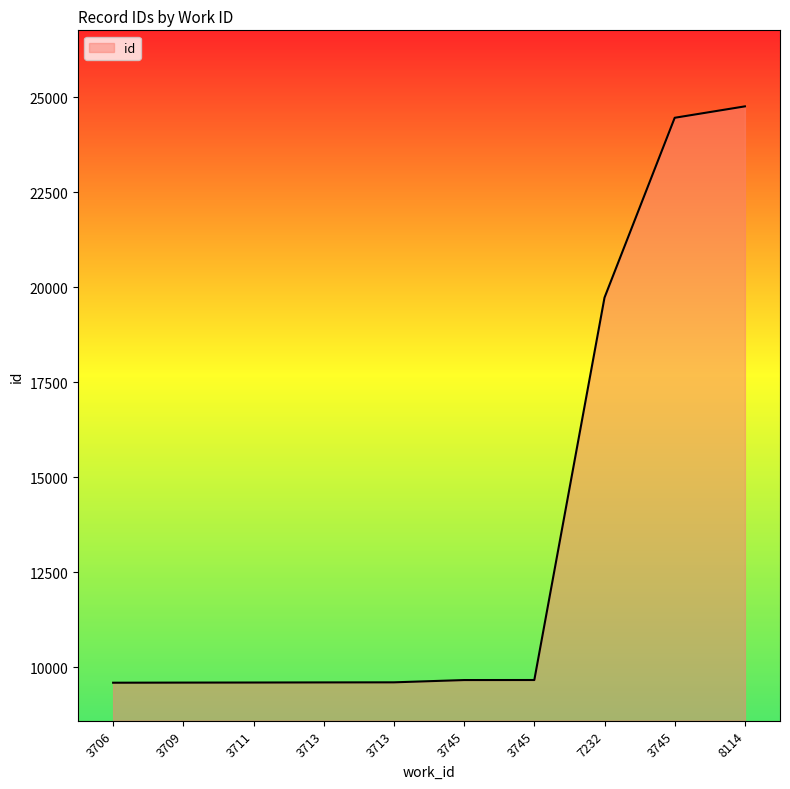

Is this an area chart (filled region under the line)?

Yes